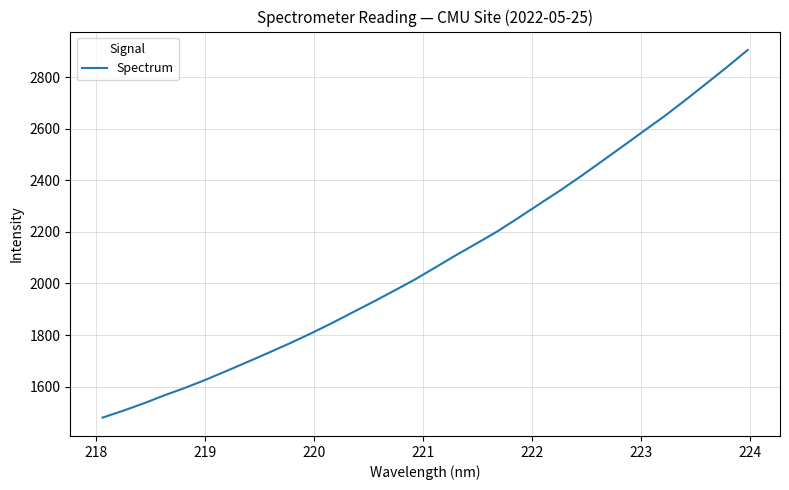

What is the greatest value displayed?

2905.1